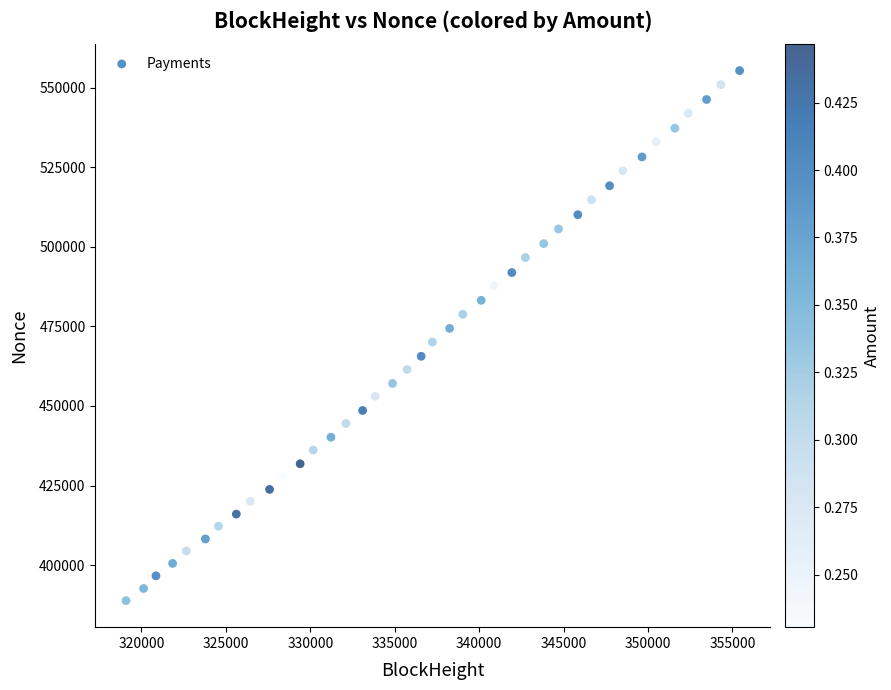

What is the range of X values (max minus min)?

36332